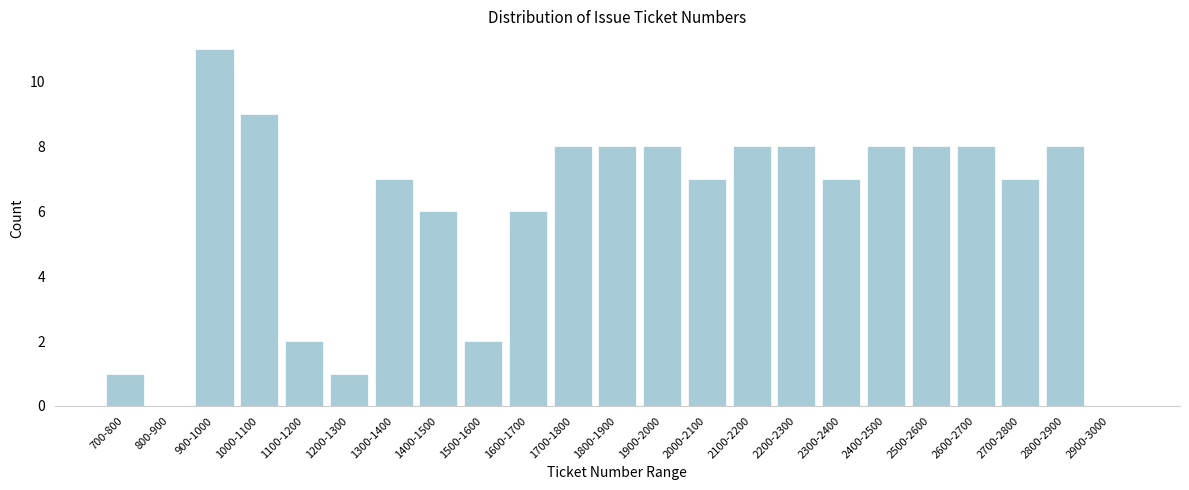

Reading left to right, transcribe all the data shown in this chart.

700-800=1	800-900=0	900-1000=11	1000-1100=9	1100-1200=2	1200-1300=1	1300-1400=7	1400-1500=6	1500-1600=2	1600-1700=6	1700-1800=8	1800-1900=8	1900-2000=8	2000-2100=7	2100-2200=8	2200-2300=8	2300-2400=7	2400-2500=8	2500-2600=8	2600-2700=8	2700-2800=7	2800-2900=8	2900-3000=0